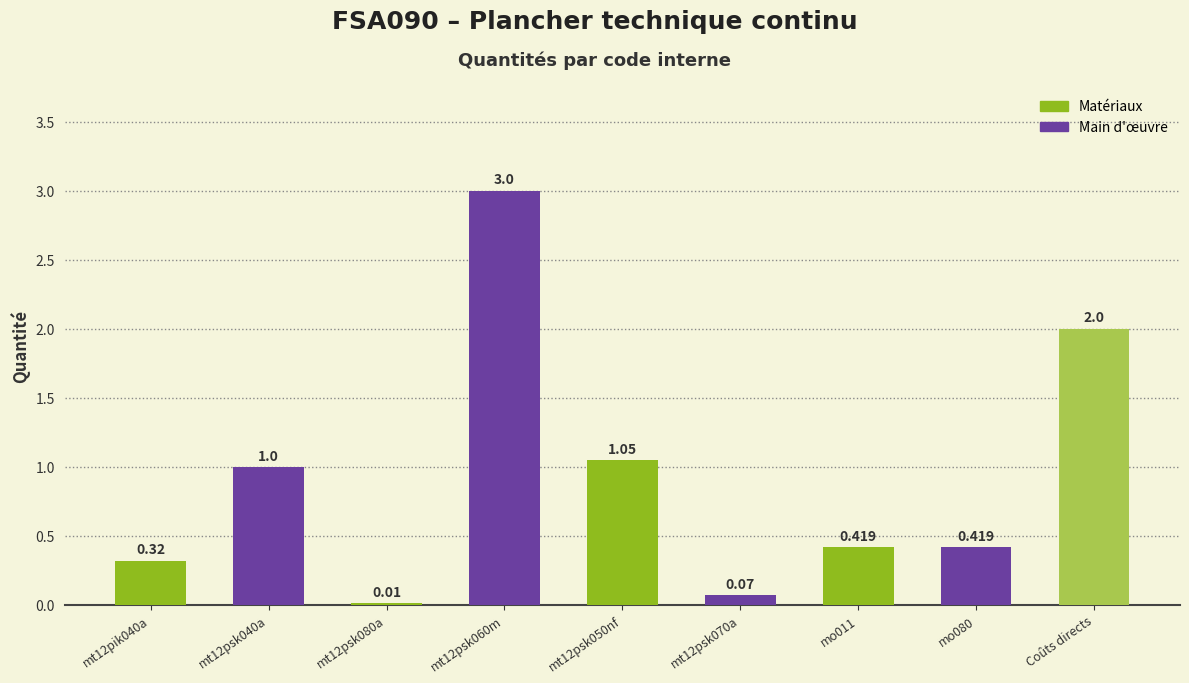

Reading left to right, extract all data points from this chart.

0.3	1.0	0.0	3.0	1.1	0.1	0.4	0.4	2.0